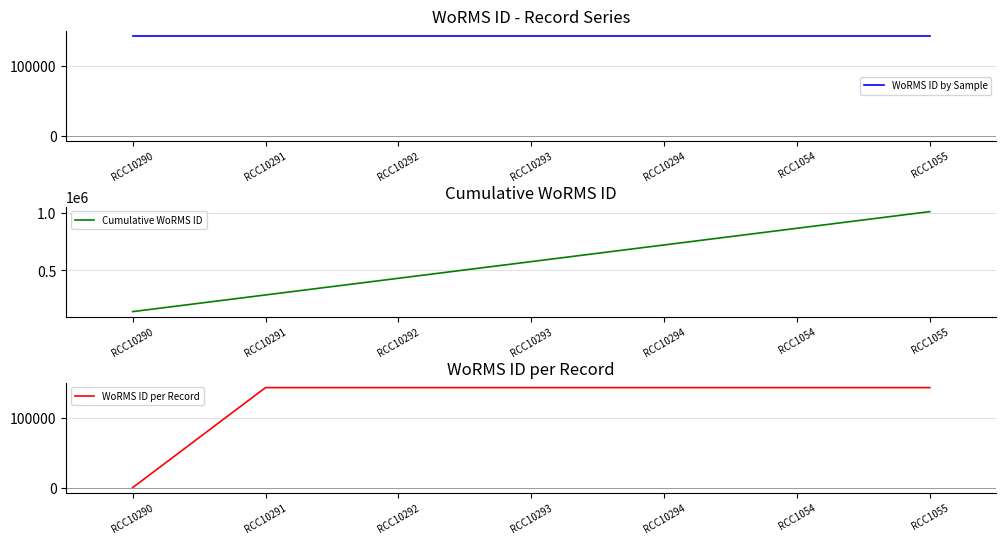

True or false: WoRMS ID by Sample and WoRMS ID per Record cross at least once.

False